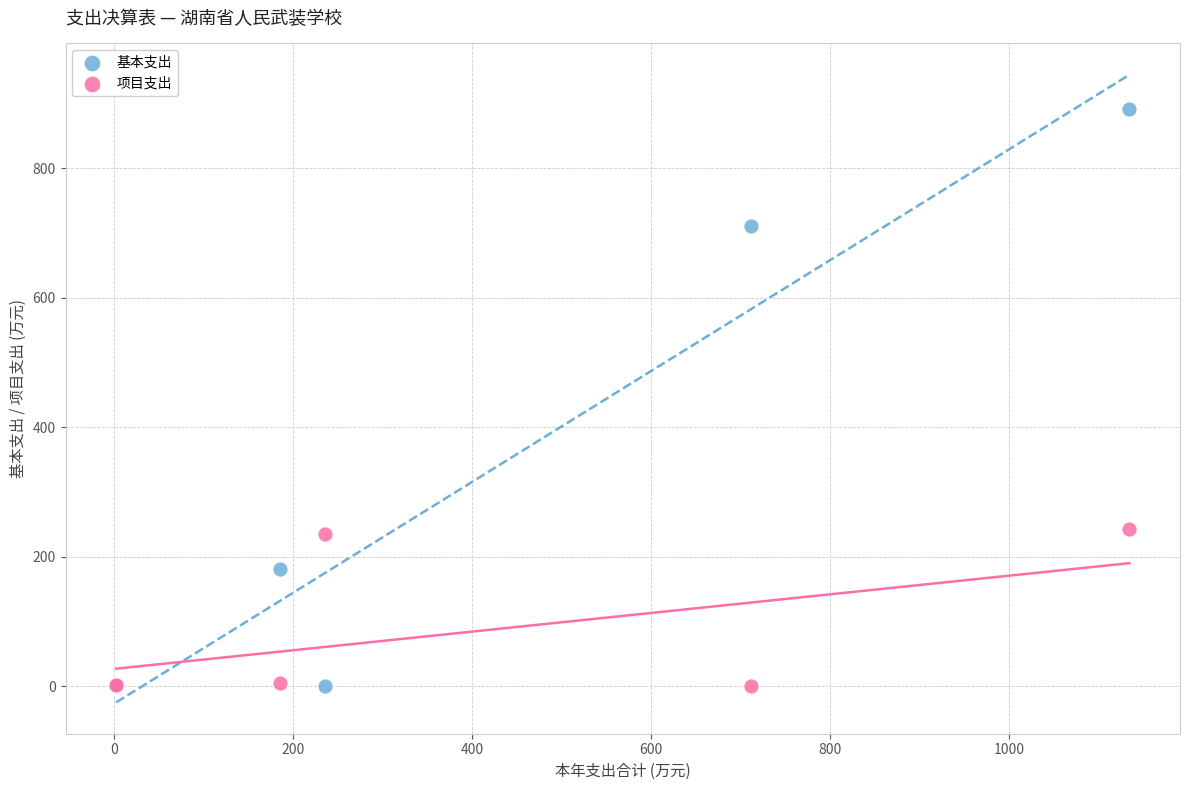

In the 项目支出 series, what Y value is closest to 121?

235.8